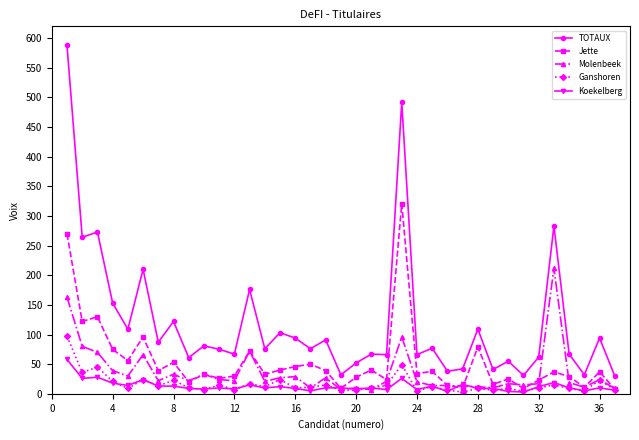

True or false: Jette has more than 1 points higher than both neighbors.

True